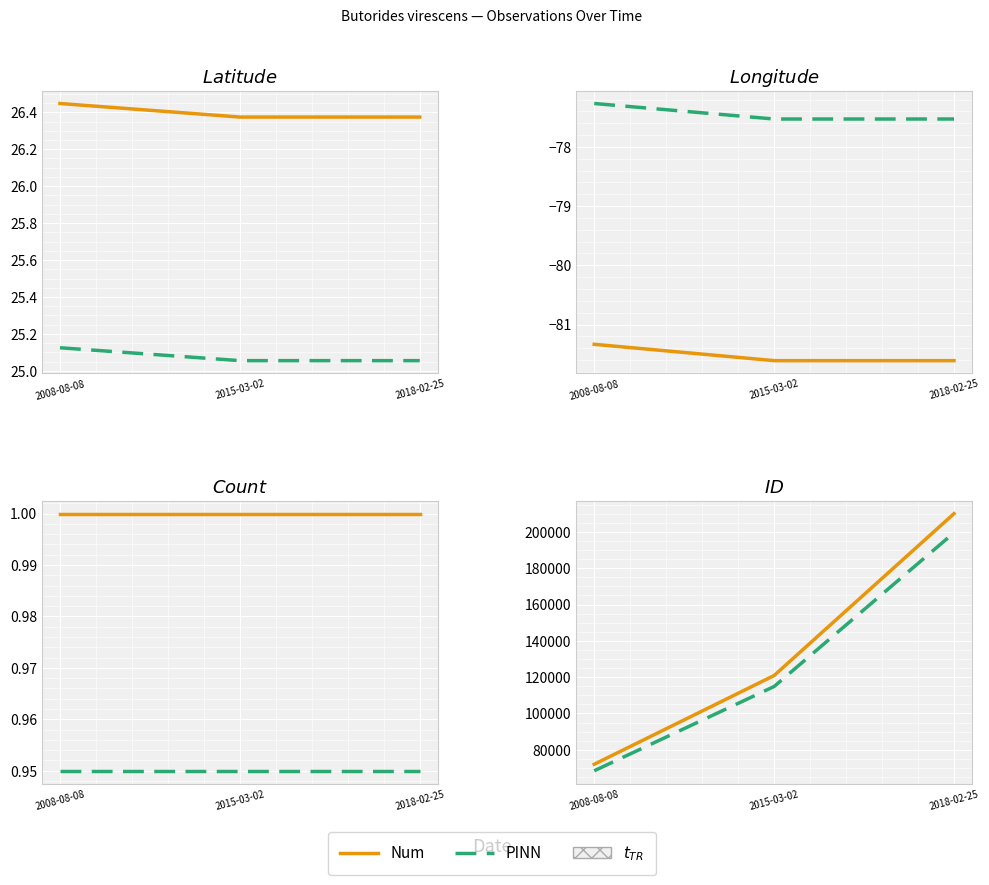

What is the label of the 3rd point from the right?

2008-08-08